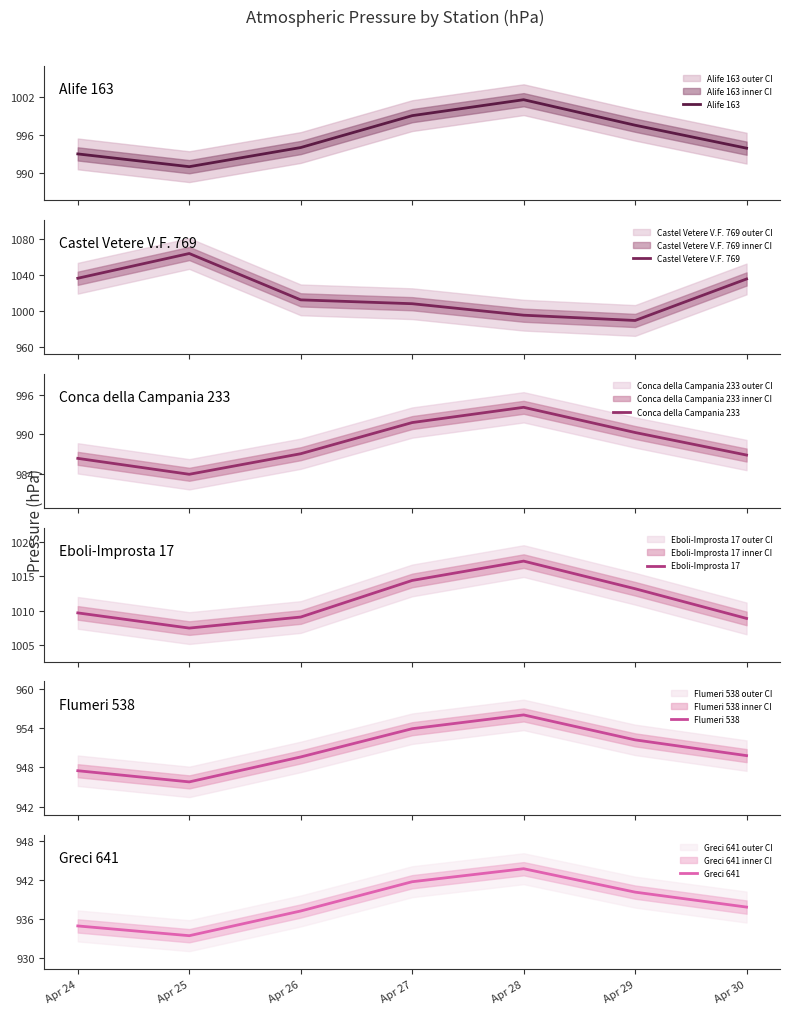

The Flumeri 538 series shows 945.8 at Apr 25. True or false?

True